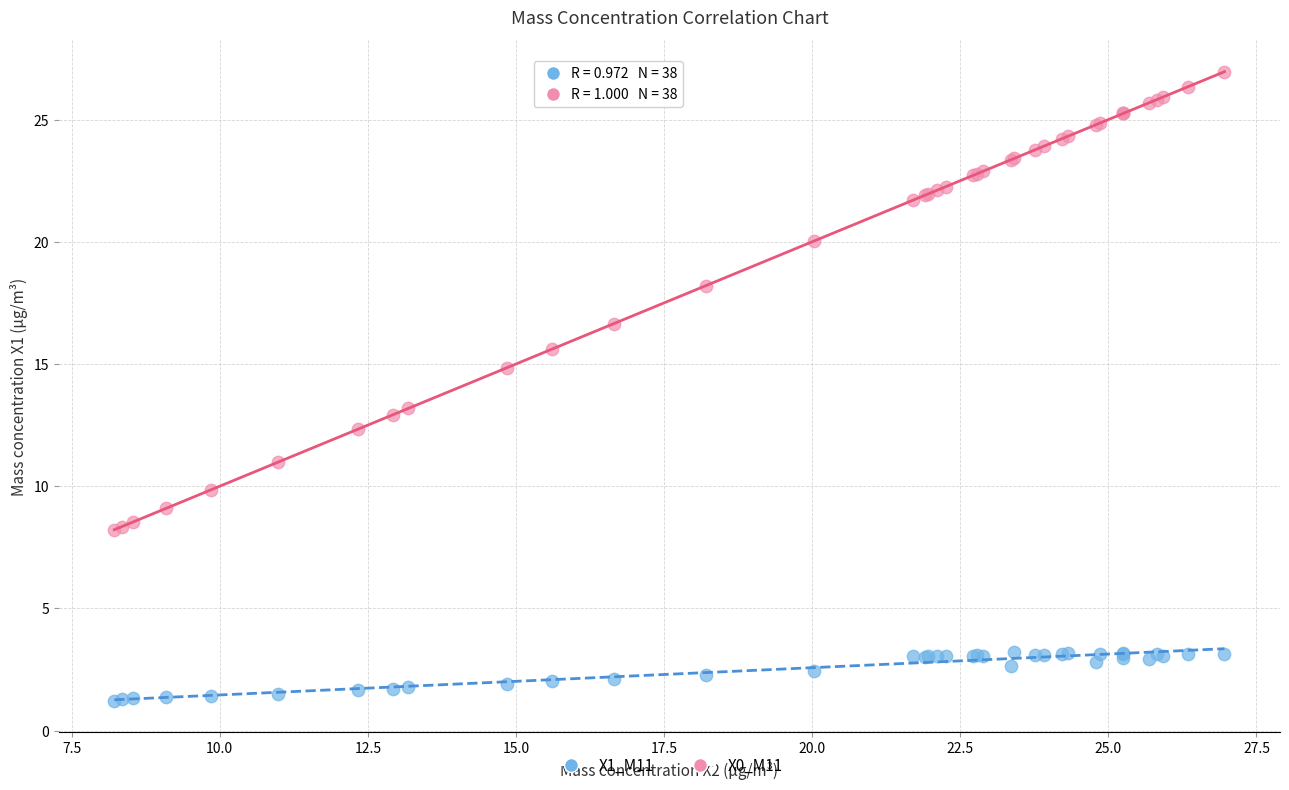

Which series has the widest spread of Y values?

X0_M11